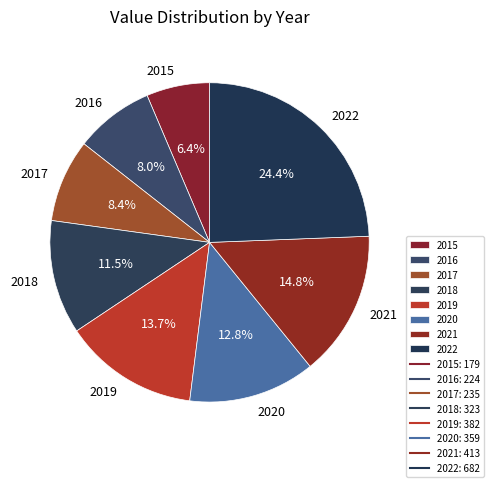

How many slices are in this pie chart?

8